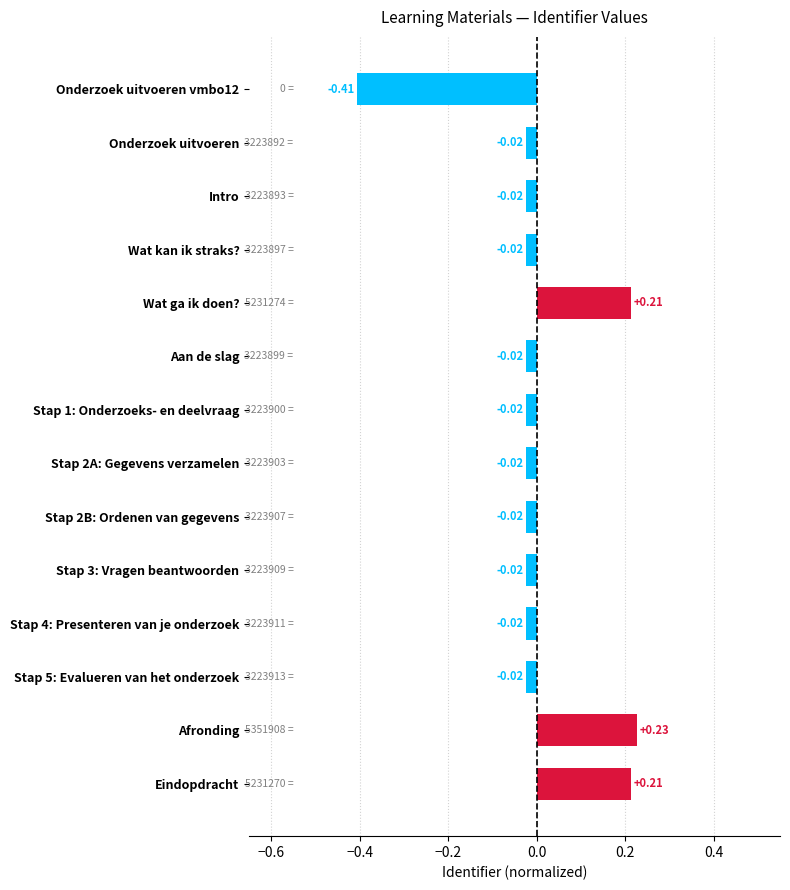

Does the chart contain stacked bars?

No